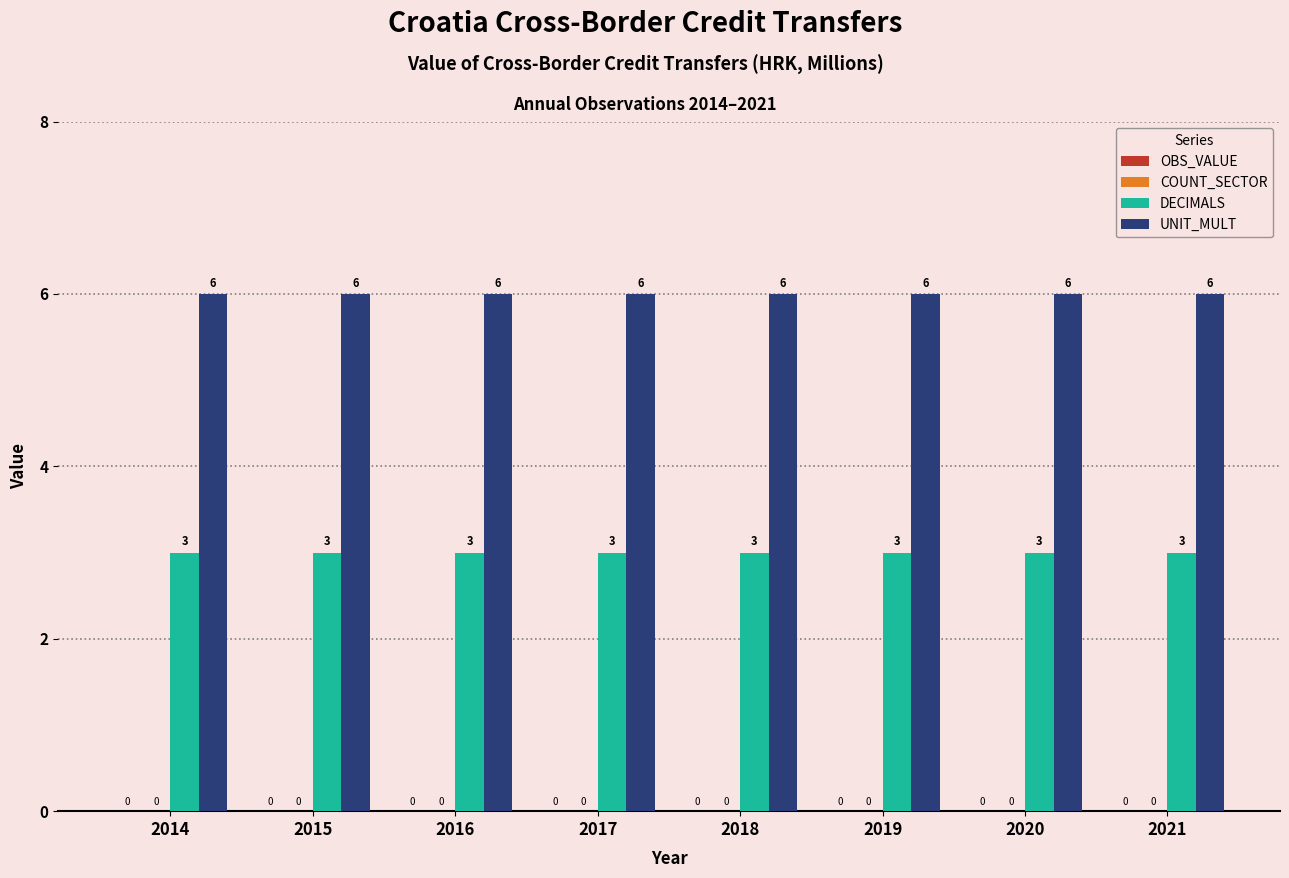

What is the minimum value for UNIT_MULT?

6